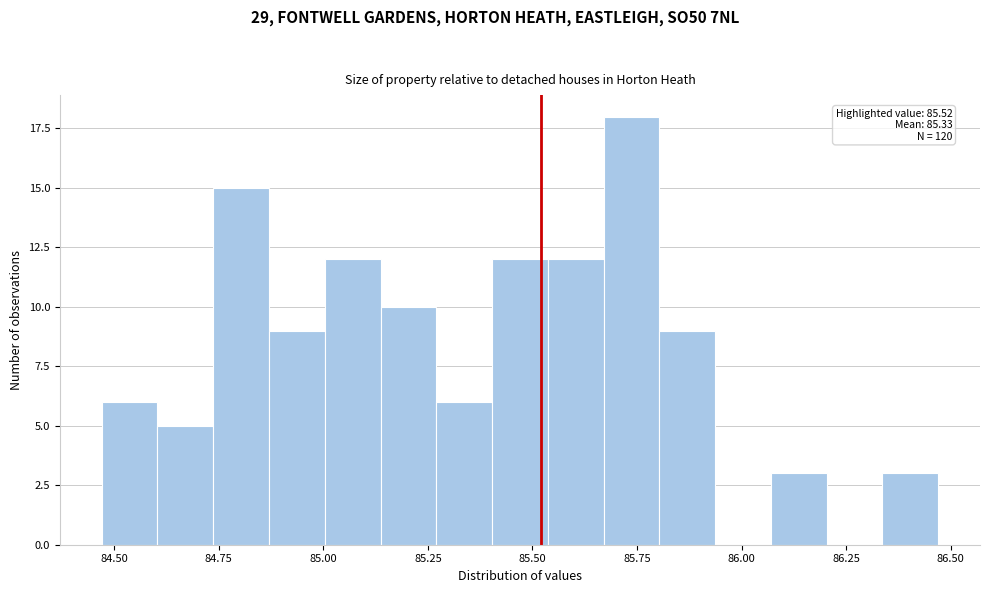

Around what value on the x-axis is the tallest bar? Give the approximate position of its centre, as read against the axis.

85.75